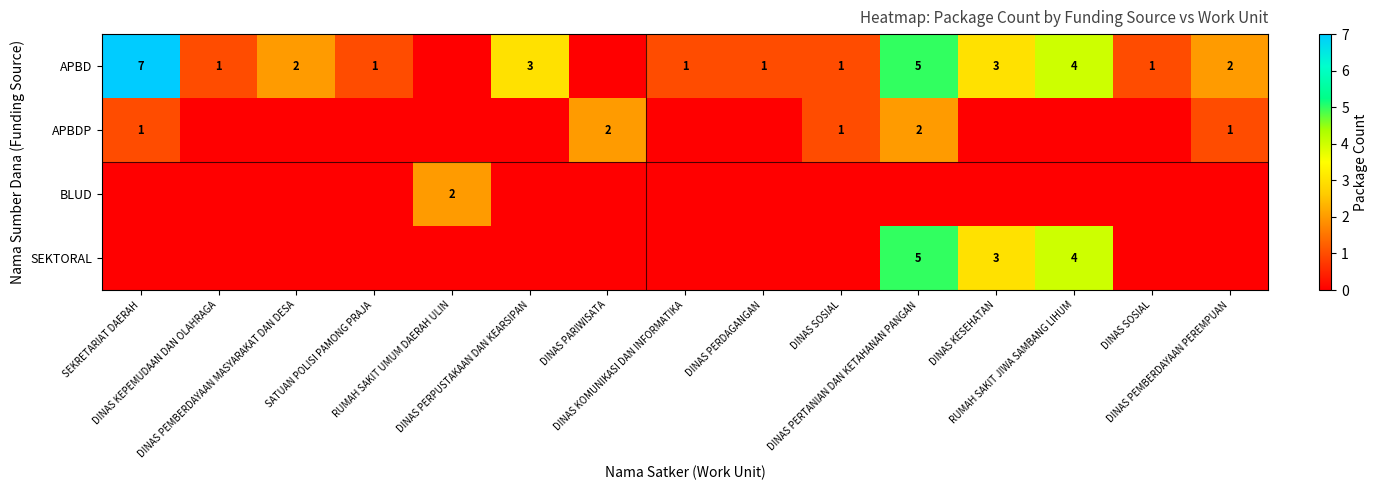

Count the number of data series in this chart.

4